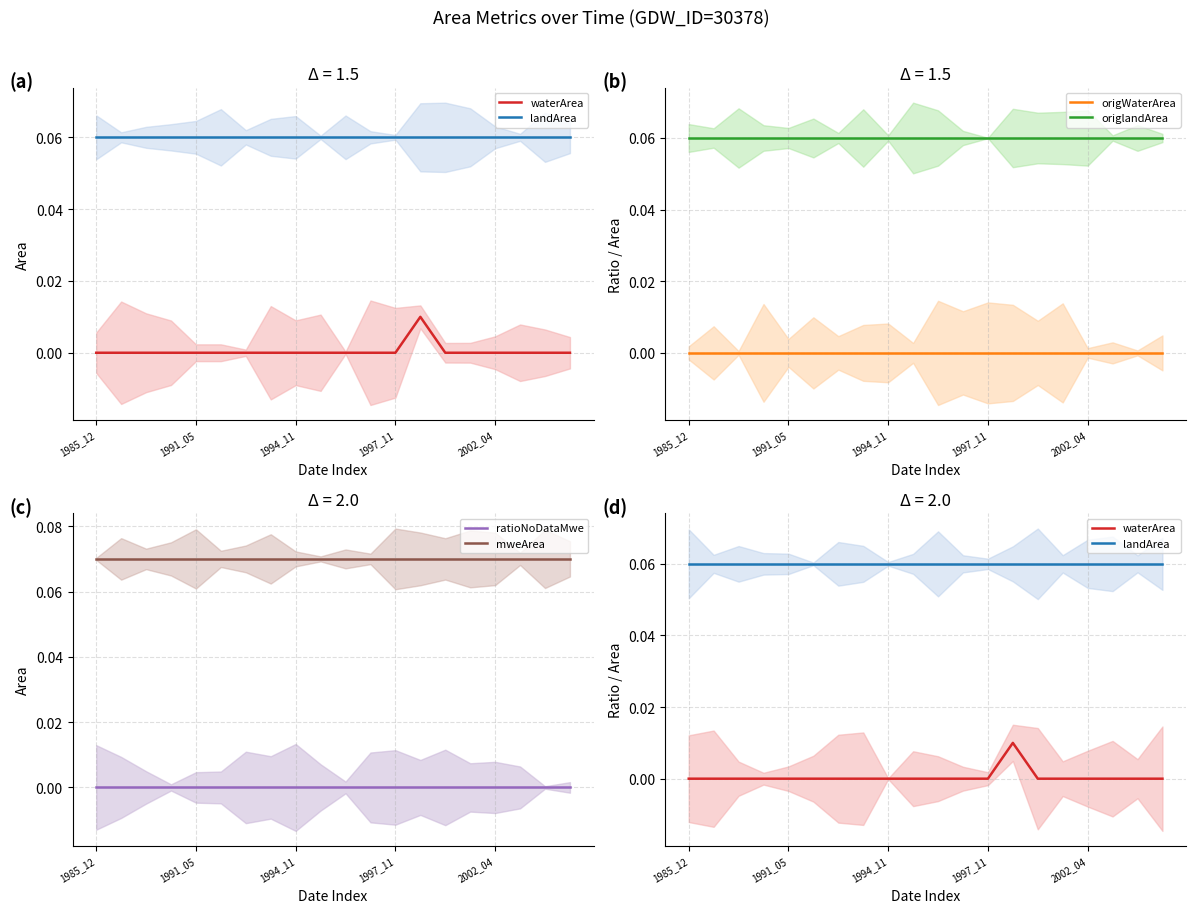

True or false: origlandArea and ratioNoDataMwe intersect in this chart.

False